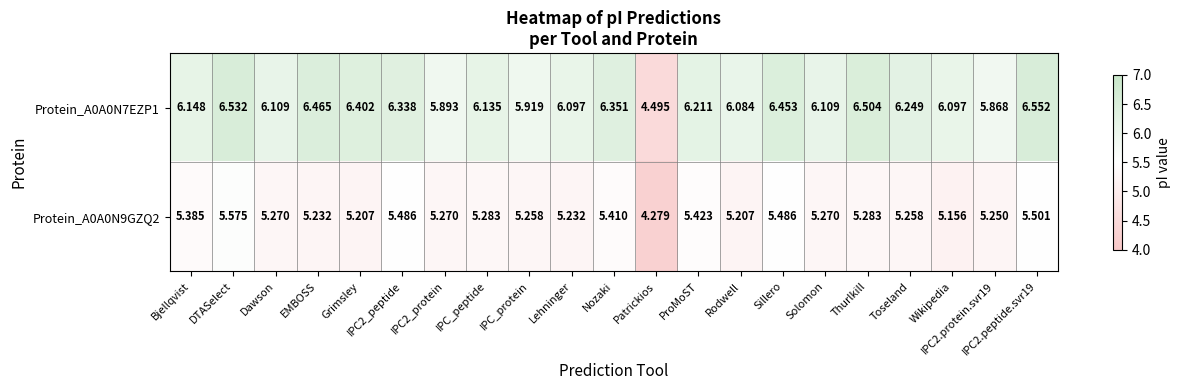

Between Bjellqvist and DTASelect, which series saw the biggest shift?

Protein_A0A0N7EZP1